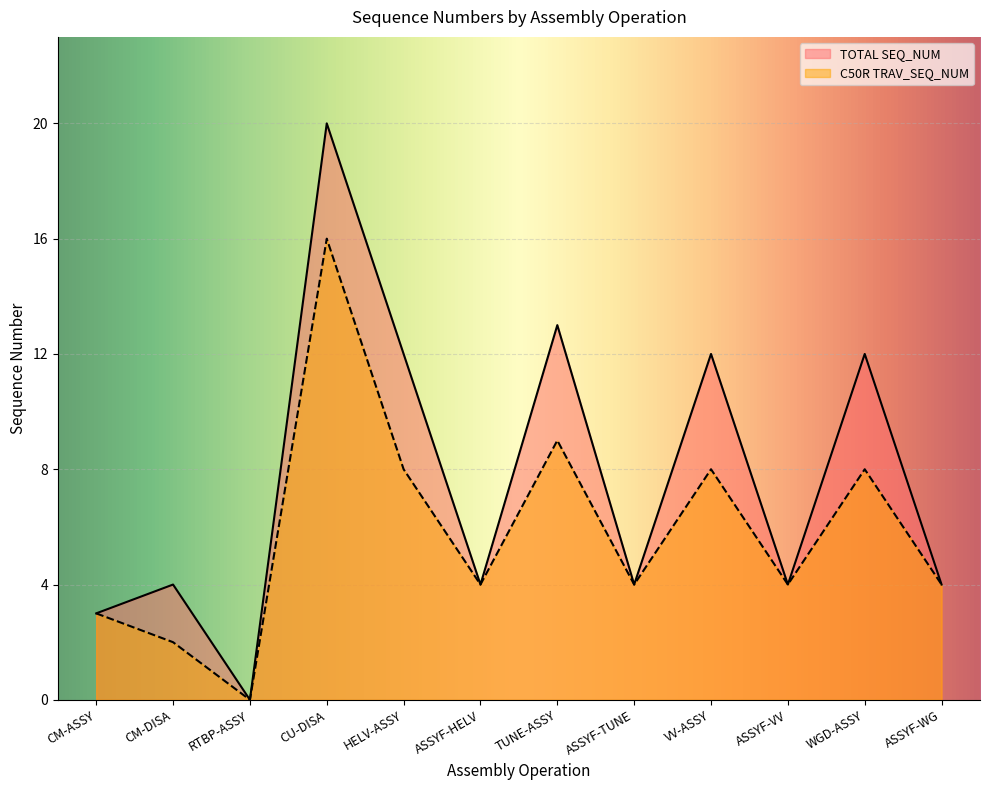

Rank the categories by C50R TRAV_SEQ_NUM value from lowest to highest.

RTBP-ASSY, CM-DISA, CM-ASSY, ASSYF-HELV, ASSYF-TUNE, ASSYF-VV, ASSYF-WG, HELV-ASSY, VV-ASSY, WGD-ASSY, TUNE-ASSY, CU-DISA